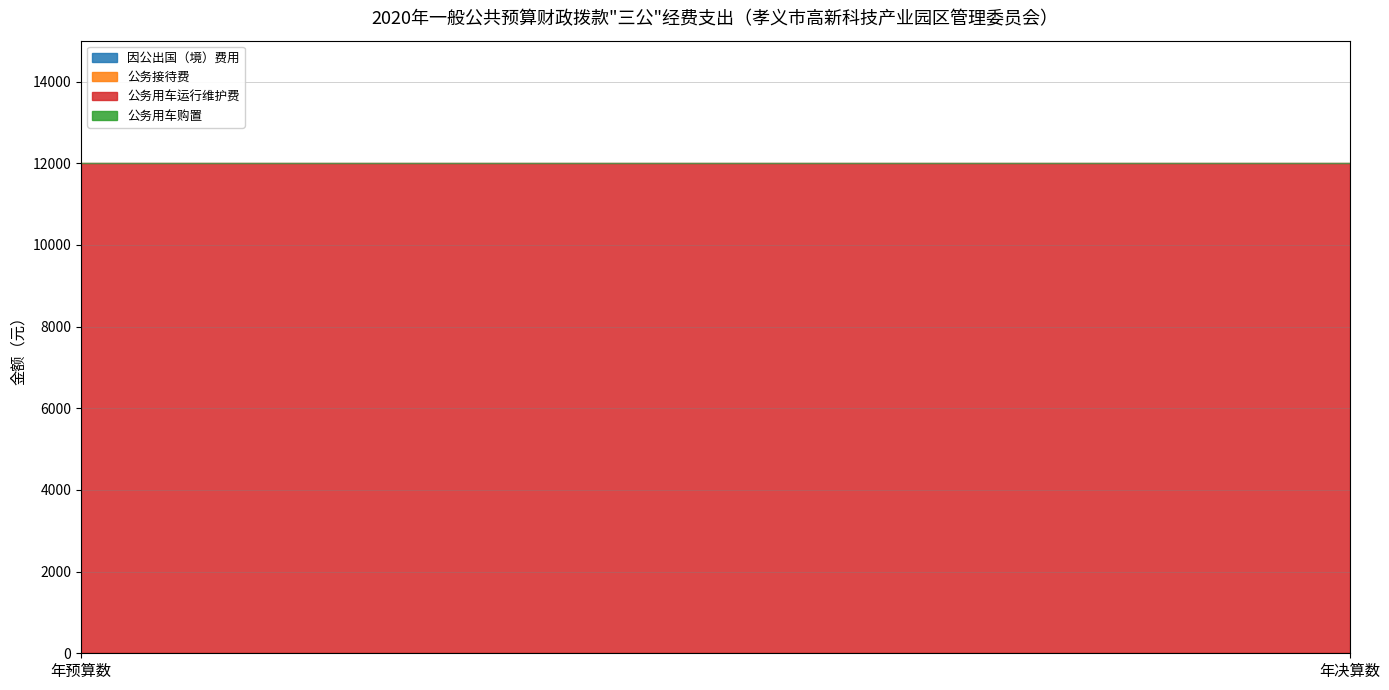

Reading left to right, list all the values displayed in this chart.

因公出国（境）费用: 年预算数=0	年决算数=0
公务接待费: 年预算数=0	年决算数=0
公务用车运行维护费: 年预算数=12000	年决算数=12000
公务用车购置: 年预算数=0	年决算数=0